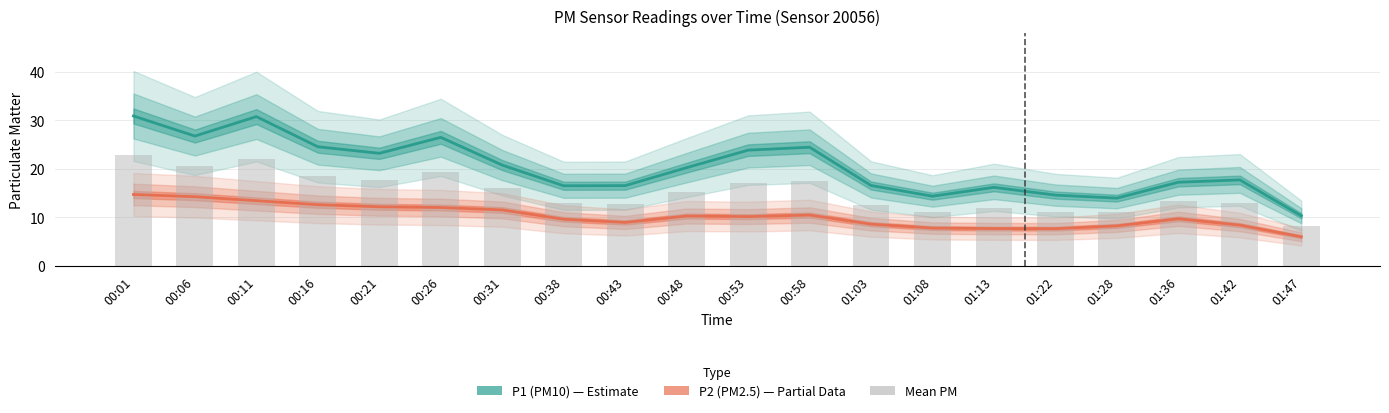

Rank the series at 00:16 from highest to lowest value.

P1 (PM10), Mean PM (bar), P2 (PM2.5)